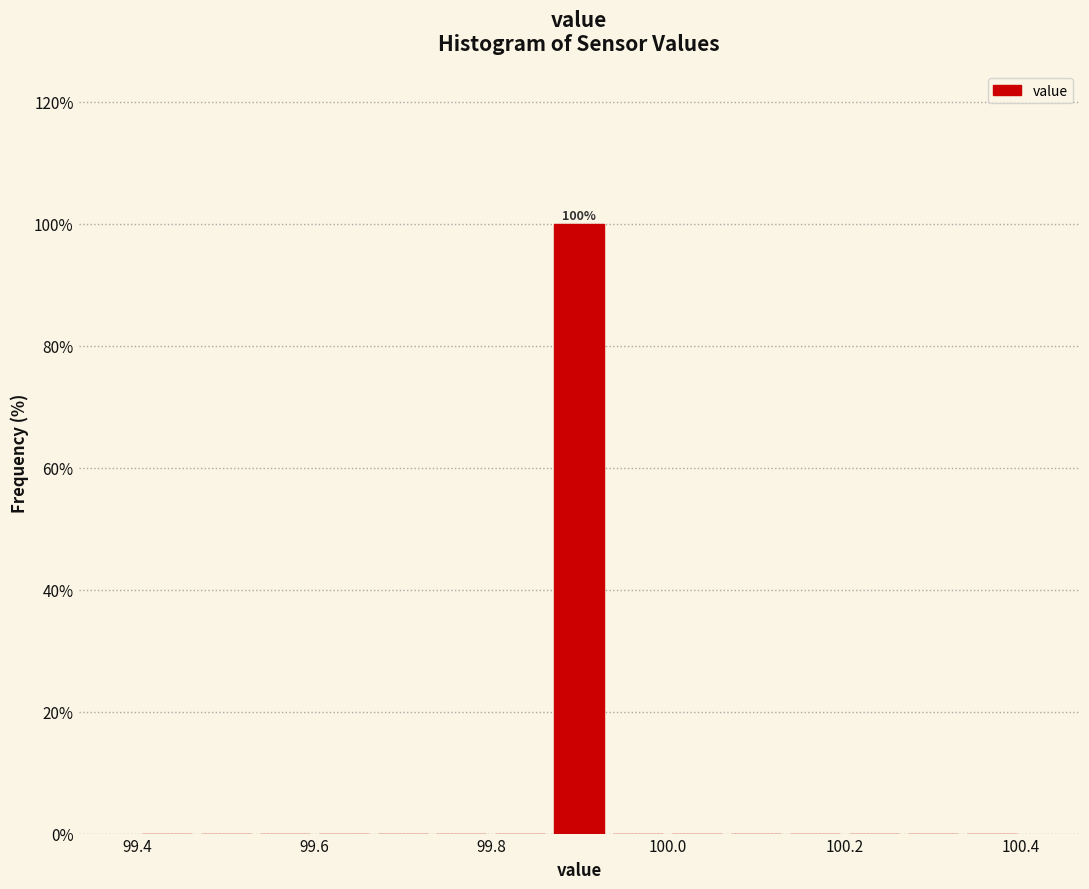

Read against the x-axis, roughly where is the centre of the tallest bar?

99.90